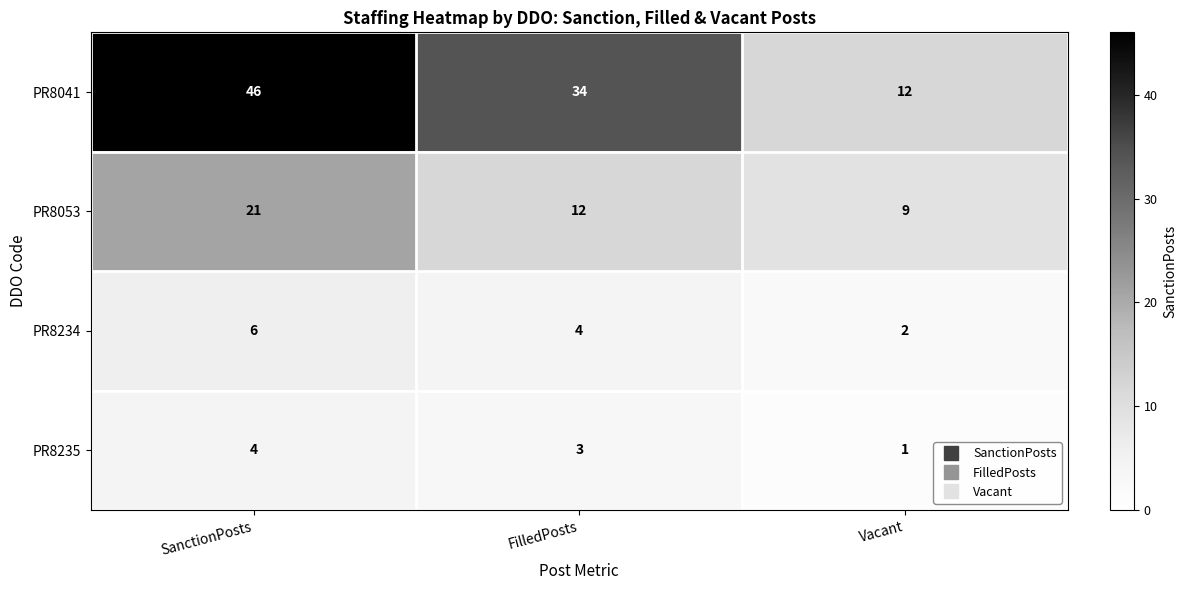

What is the maximum value shown in the chart?

46